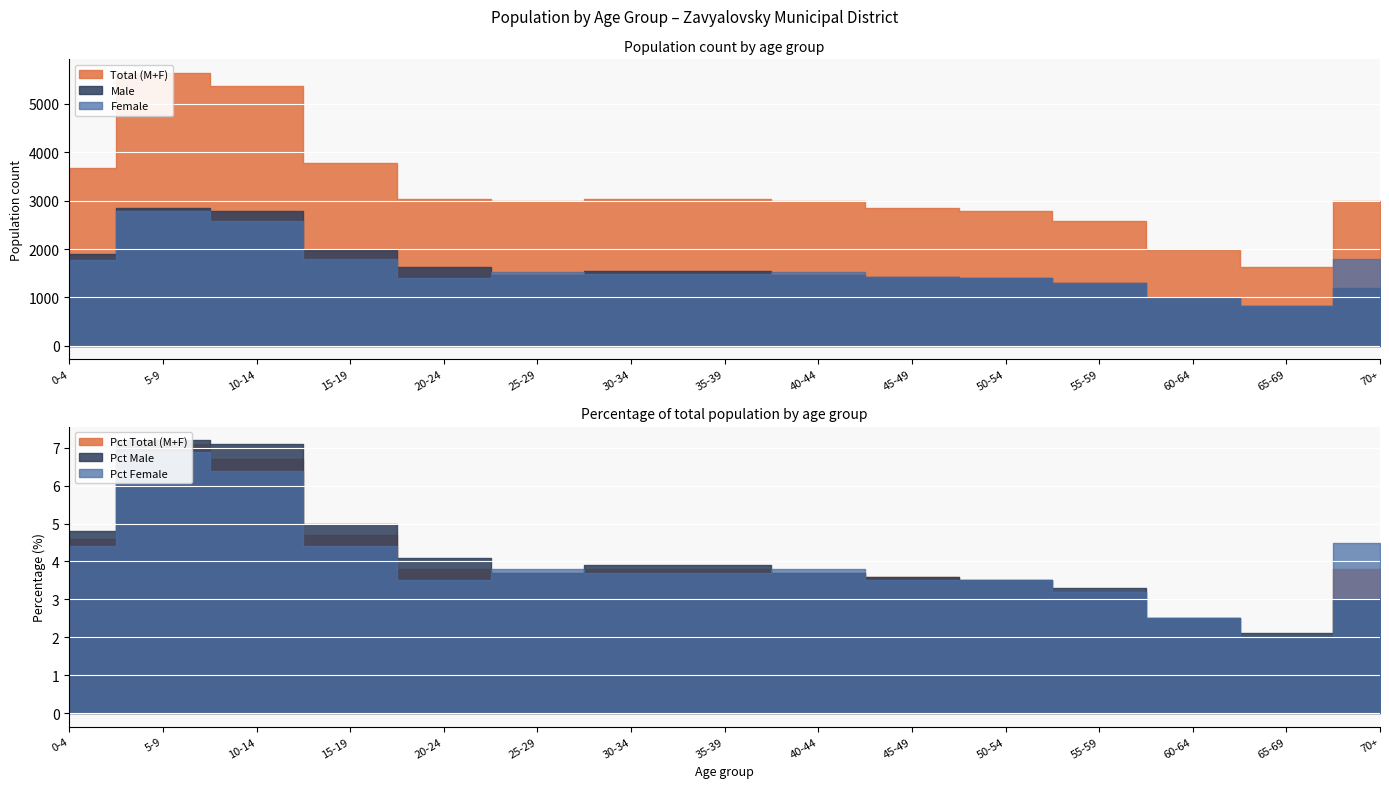

Reading left to right, what are all the values shown in this chart?

Total (M+F): 0-4=3675	5-9=5638	10-14=5366	15-19=3774	20-24=3024	25-29=2995	30-34=3024	35-39=3024	40-44=2995	45-49=2846	50-54=2787	55-59=2579	60-64=1984	65-69=1629	70+=3000
Male: 0-4=1901	5-9=2846	10-14=2787	15-19=1984	20-24=1629	25-29=1465	30-34=1550	35-39=1550	40-44=1465	45-49=1430	50-54=1393	55-59=1290	60-64=992	65-69=815	70+=1200
Female: 0-4=1774	5-9=2792	10-14=2579	15-19=1790	20-24=1395	25-29=1530	30-34=1474	35-39=1474	40-44=1530	45-49=1416	50-54=1394	55-59=1289	60-64=992	65-69=814	70+=1800